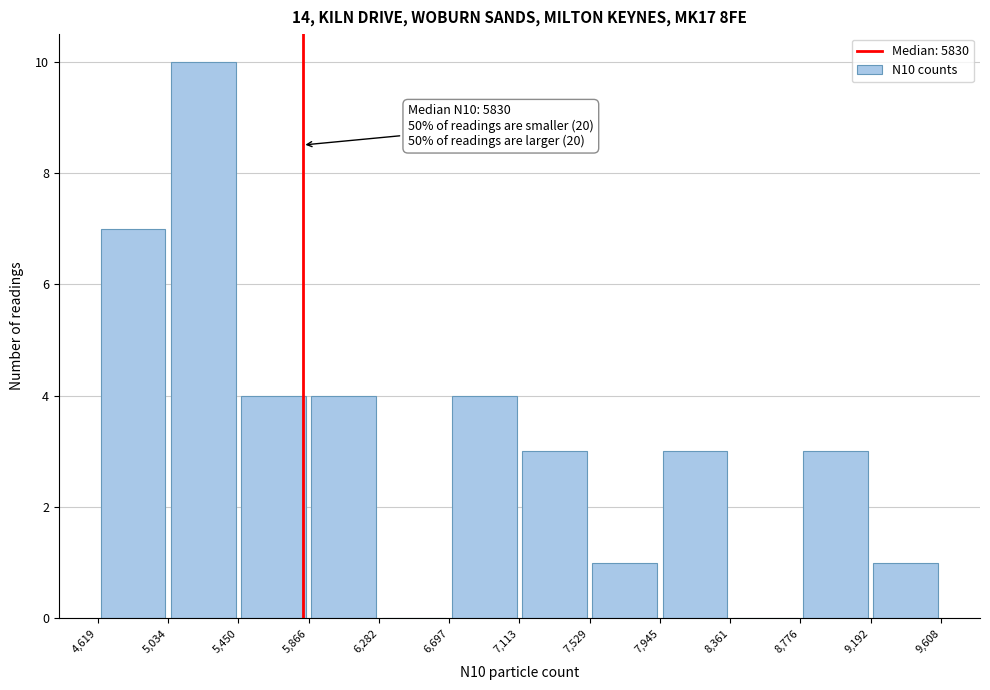

Which range on the x-axis has the tallest bar?

5,034 to 5,450